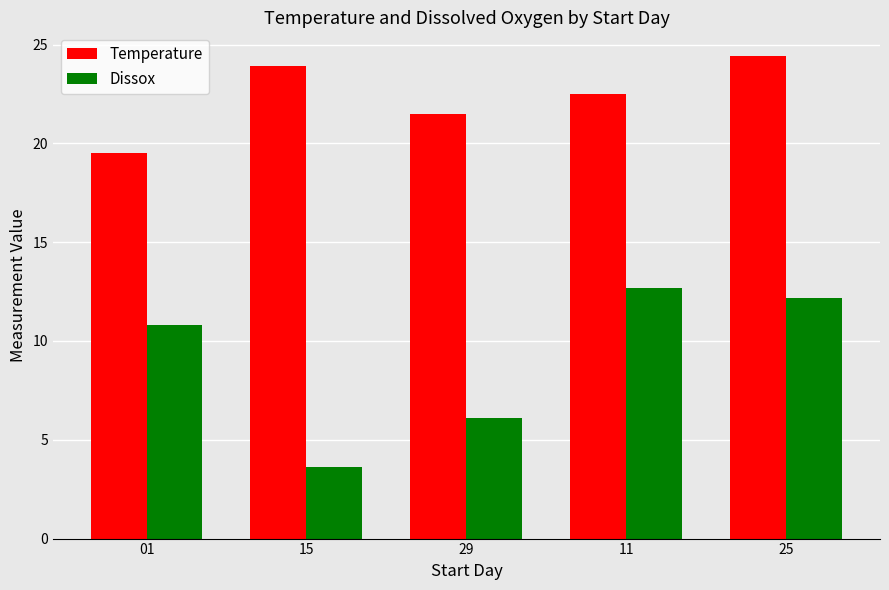

Reading left to right, list all the values displayed in this chart.

Temperature: 19.5	23.9	21.5	22.5	24.4
Dissox: 10.8	3.6	6.1	12.7	12.2